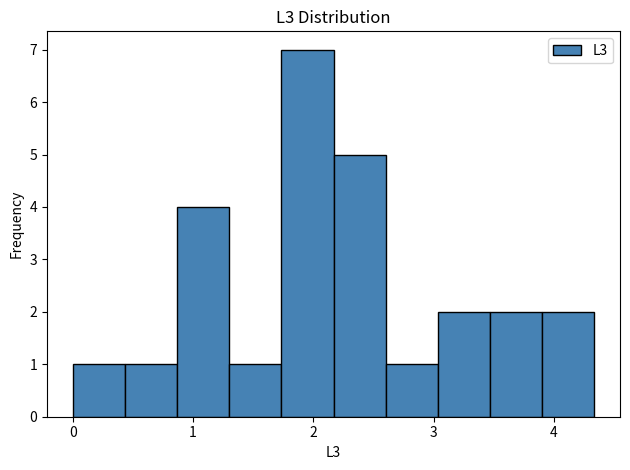

What is the height of the bar covering 2.2 to 2.6 on the x-axis? Neither the bar edges nor the heights are printed on the chart, so give them approximately, as read against the axes.

5